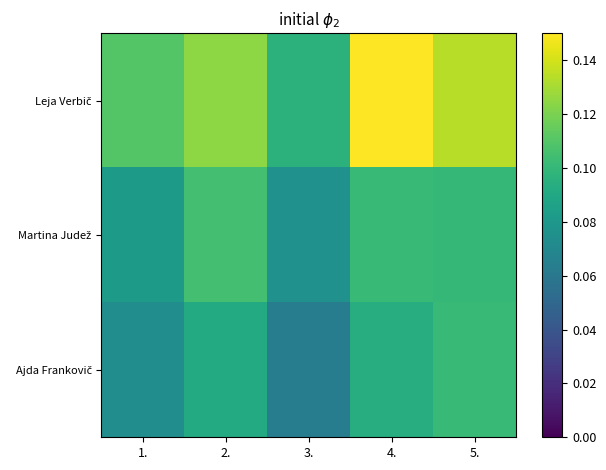

List the series in order of their peak value, highest first.

Leja Verbič, Martina Judež, Ajda Frankovič